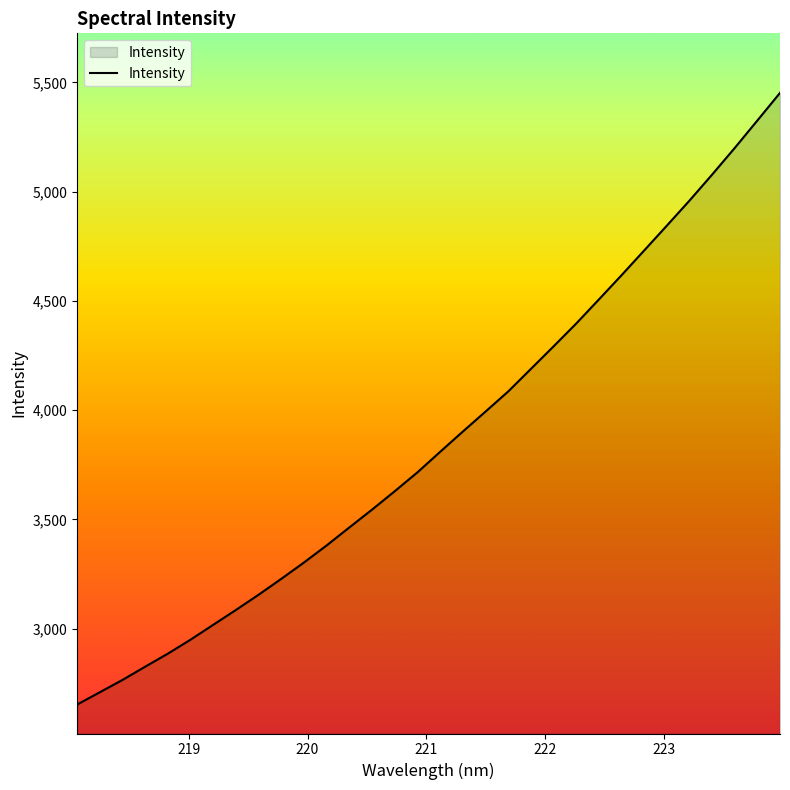

What is the maximum value shown in the chart?

5451.8